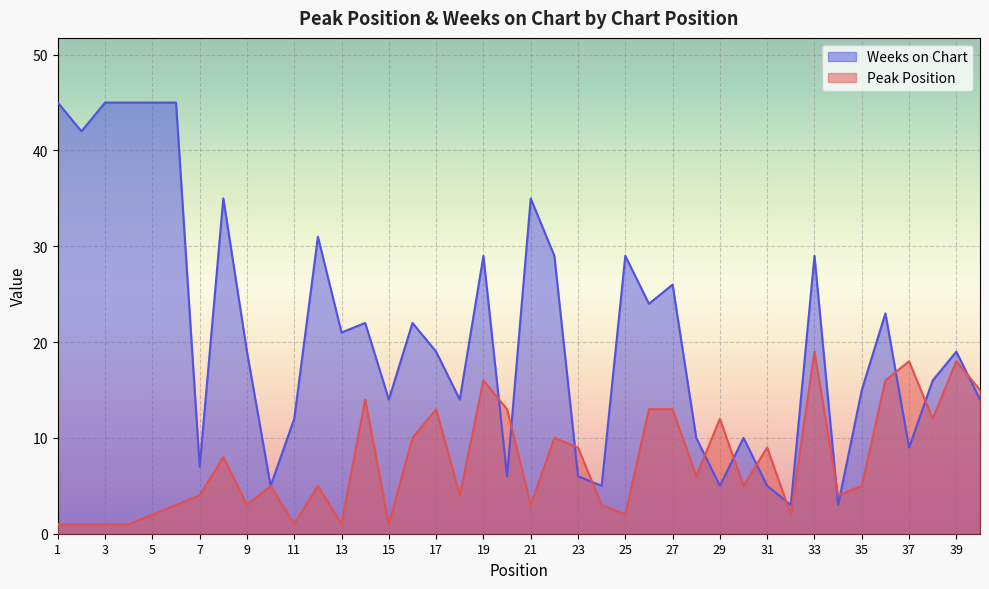

Which series has the largest total across all categories?

Weeks on Chart